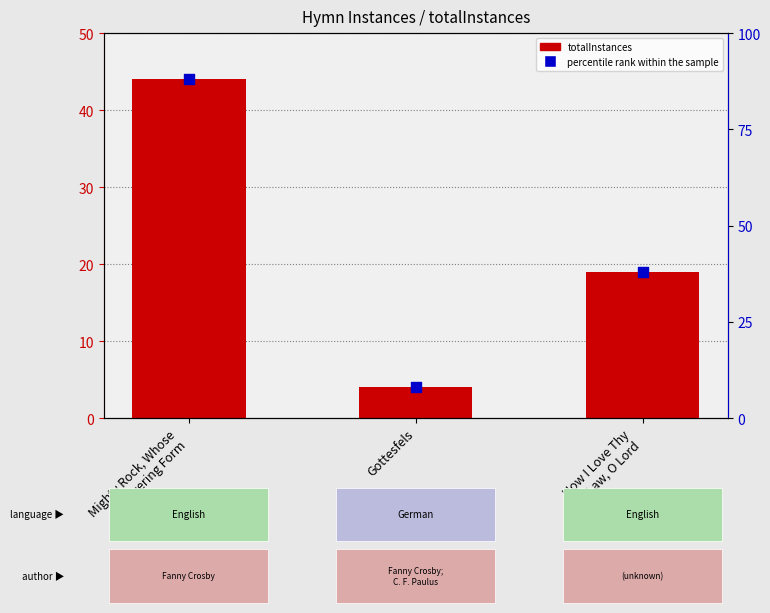

Which series has the largest total across all categories?

percentile rank within the sample